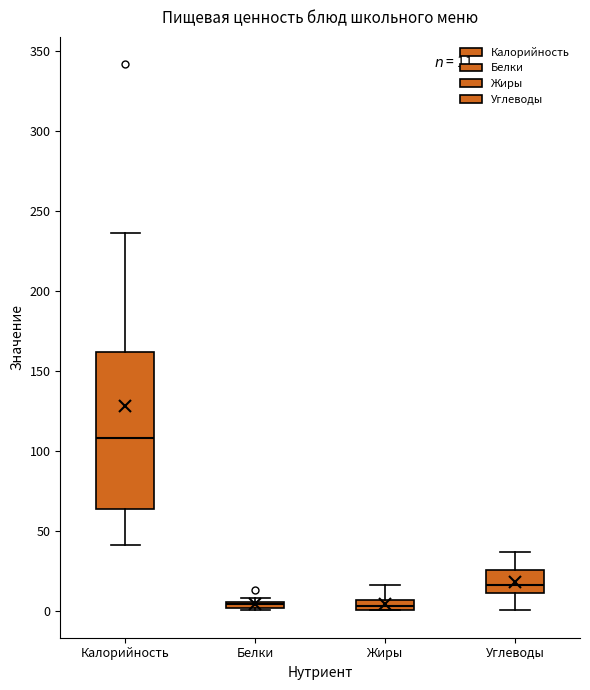

Which box's median line is the highest?

Калорийность